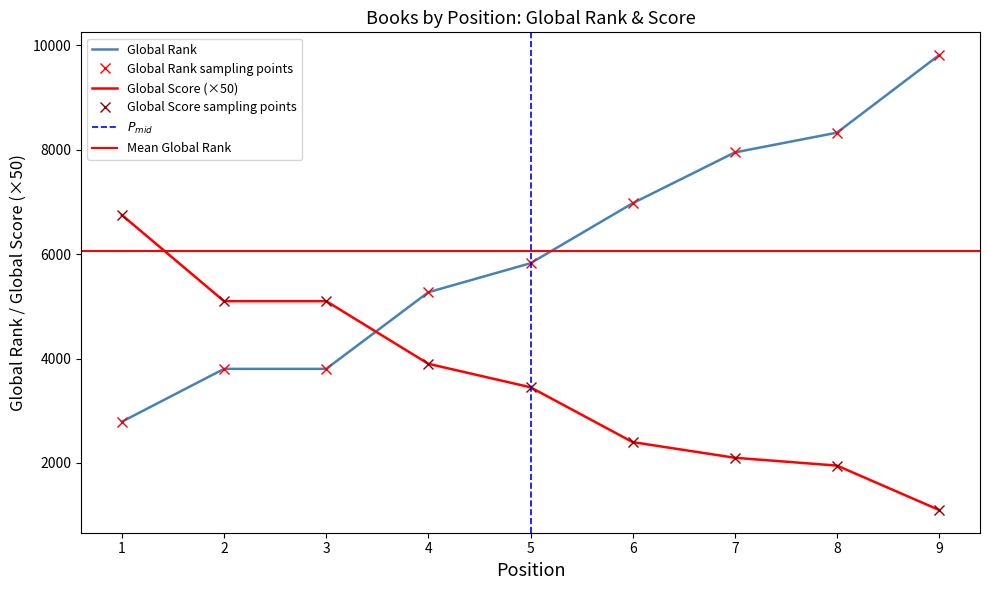

At which label is Global Rank closest to 6302?

5